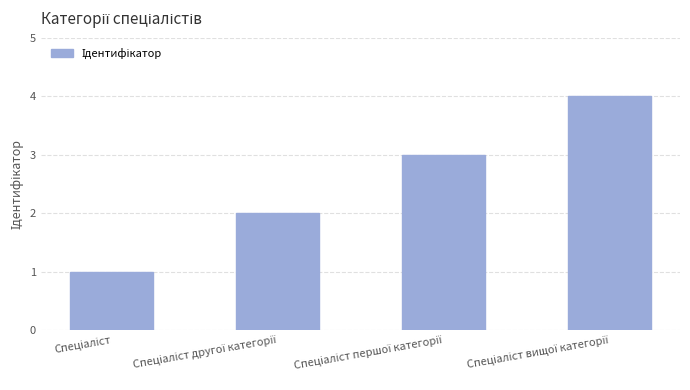

What is the difference between the maximum and minimum values?

3